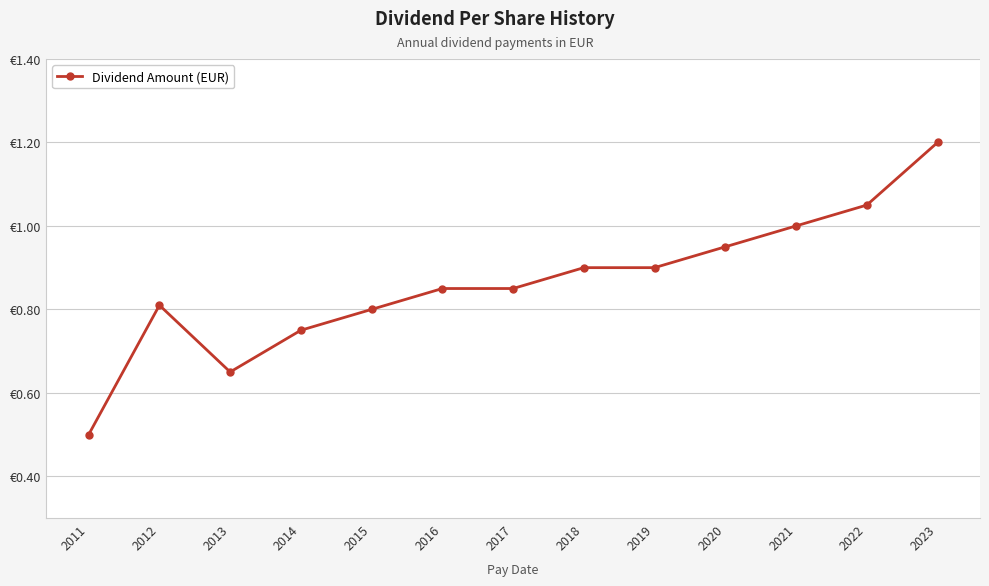

Reading left to right, transcribe all the data shown in this chart.

2011=0.5	2012=0.8	2013=0.7	2014=0.8	2015=0.8	2016=0.8	2017=0.8	2018=0.9	2019=0.9	2020=0.9	2021=1.0	2022=1.1	2023=1.2